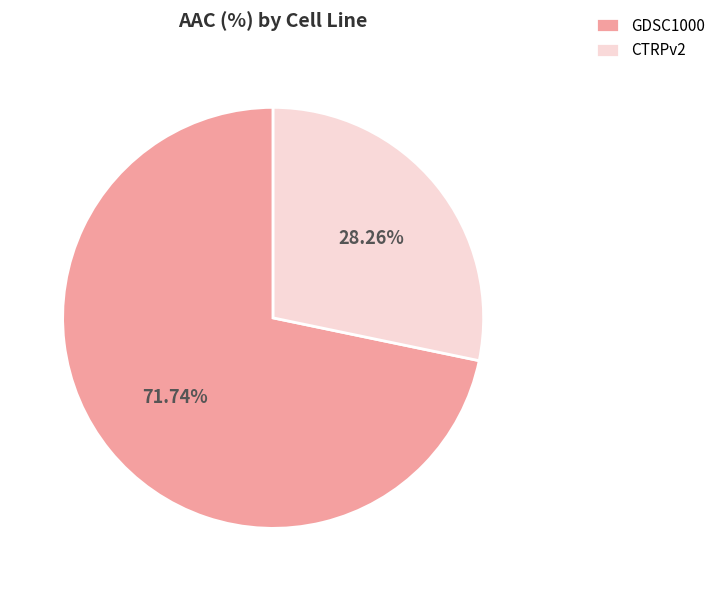

Is it true that CTRPv2 is 34% of the pie?

False